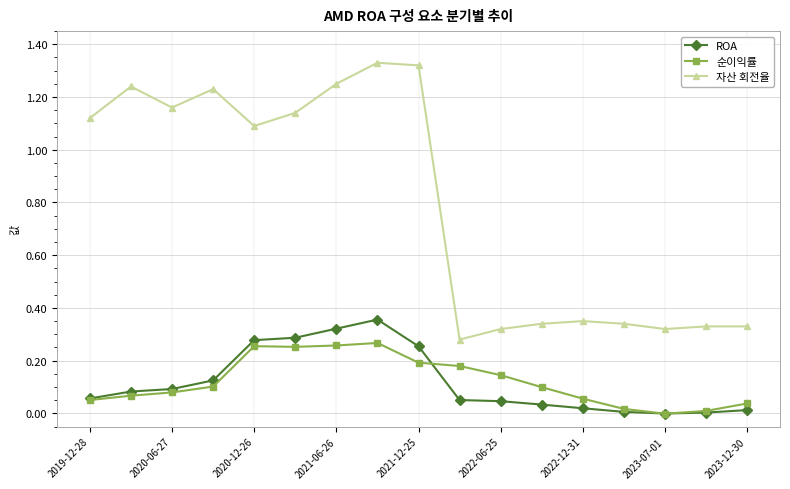

The value of ROA at 11 is 0.1. True or false?

False